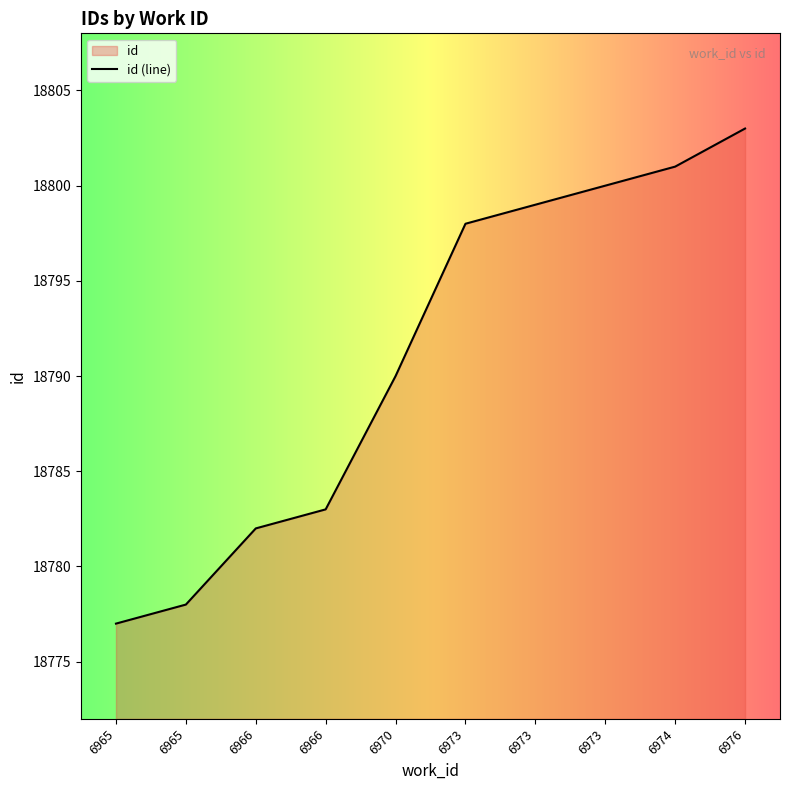

Does the chart display data point markers on the line(s)?

No